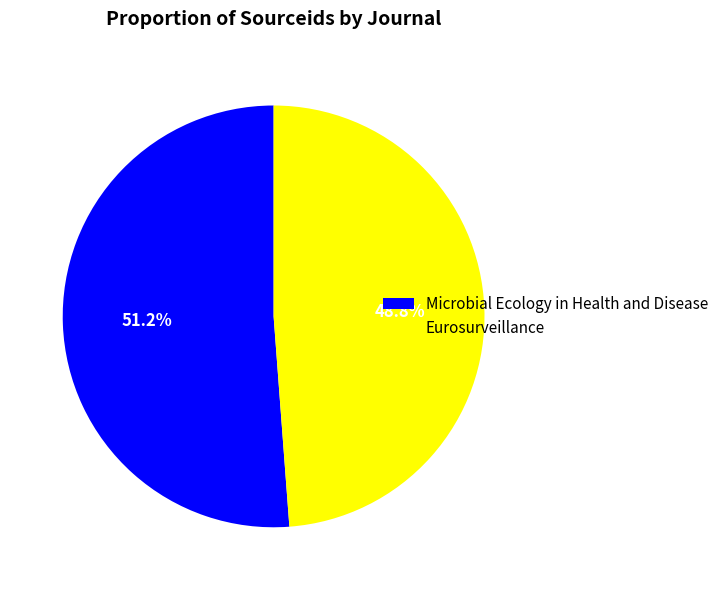

What percentage is the Eurosurveillance slice, to the nearest percent?

49%